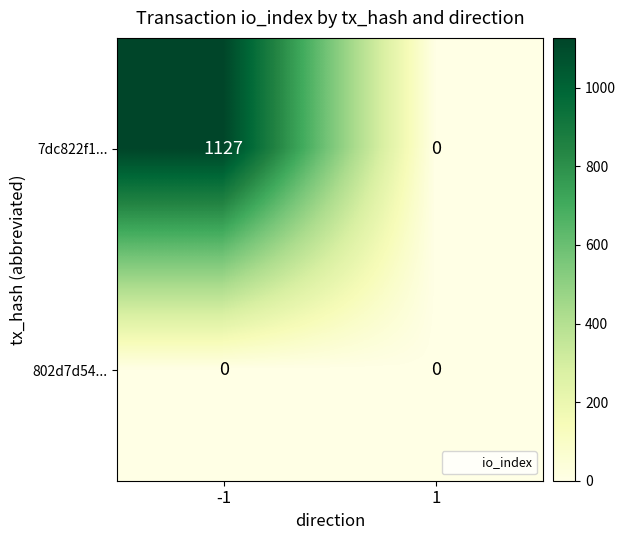

What is the total value across all series at -1?

1127